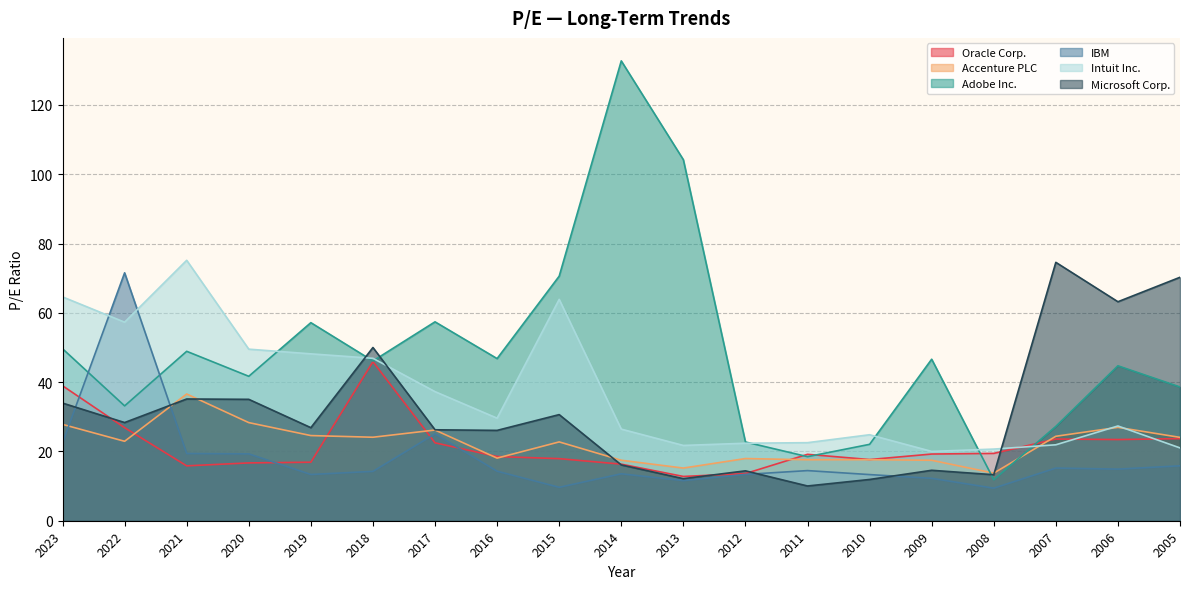

Between 2016 and 2005, which is larger?

2005